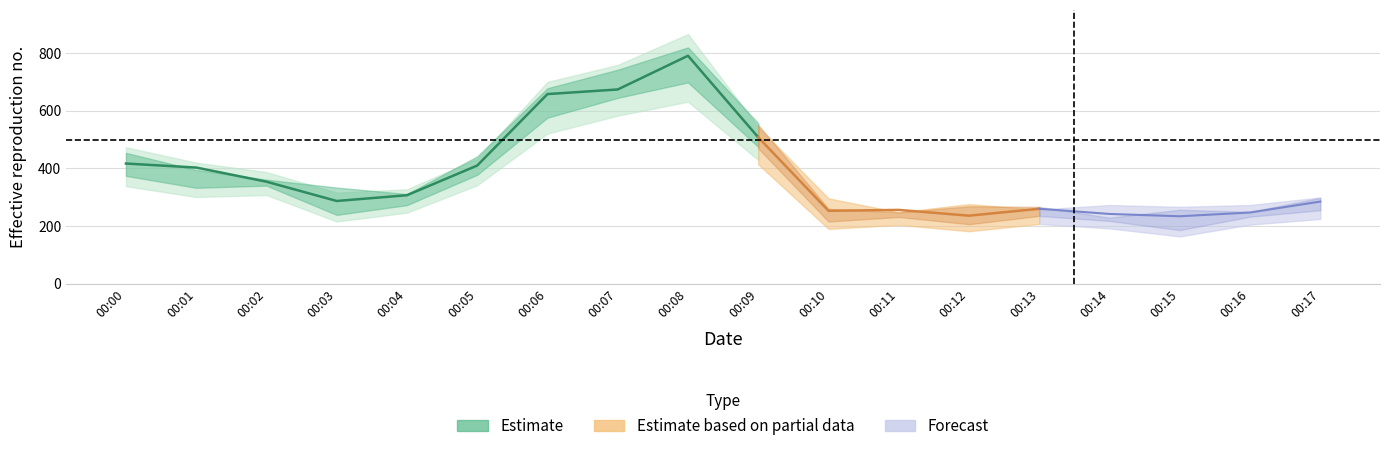

Between 00:10 and 00:02, which is larger?

00:02